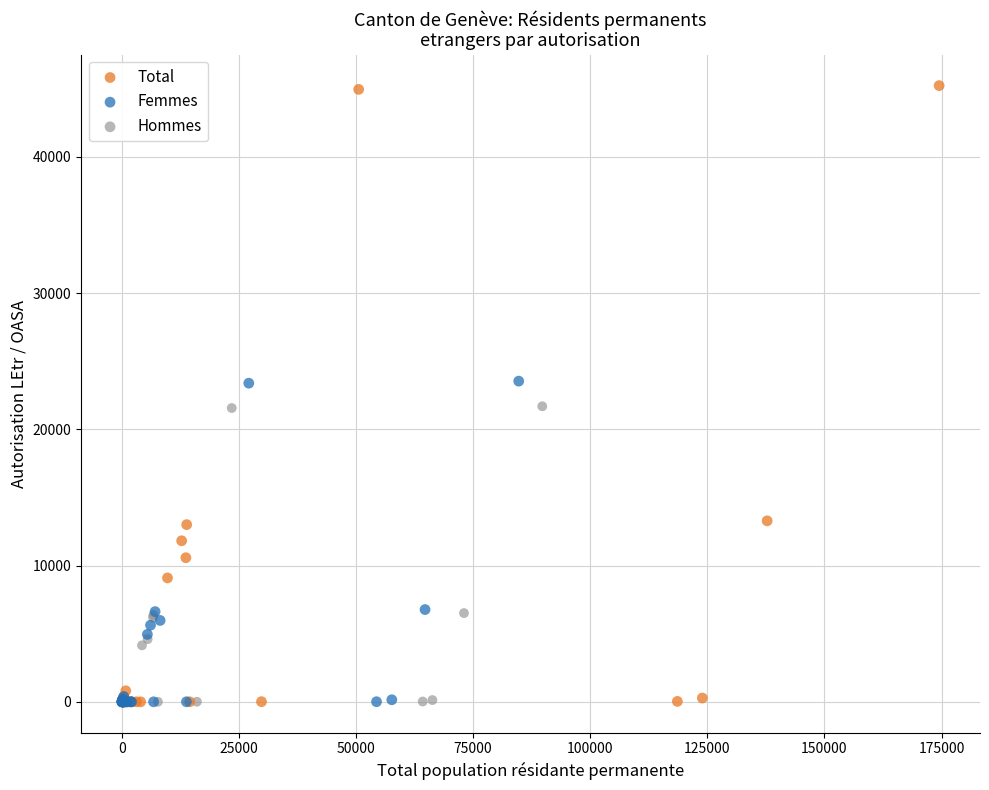

Which series contains the highest Y value?

Total